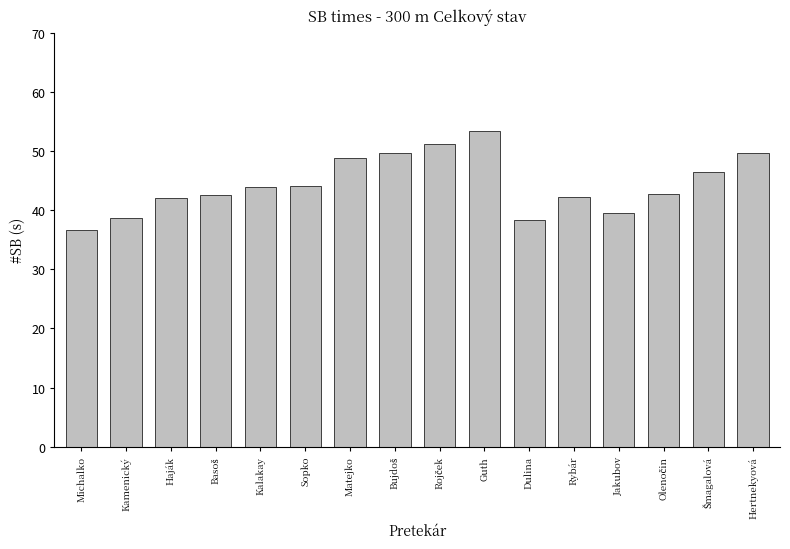

What is the minimum value shown in the chart?

36.6